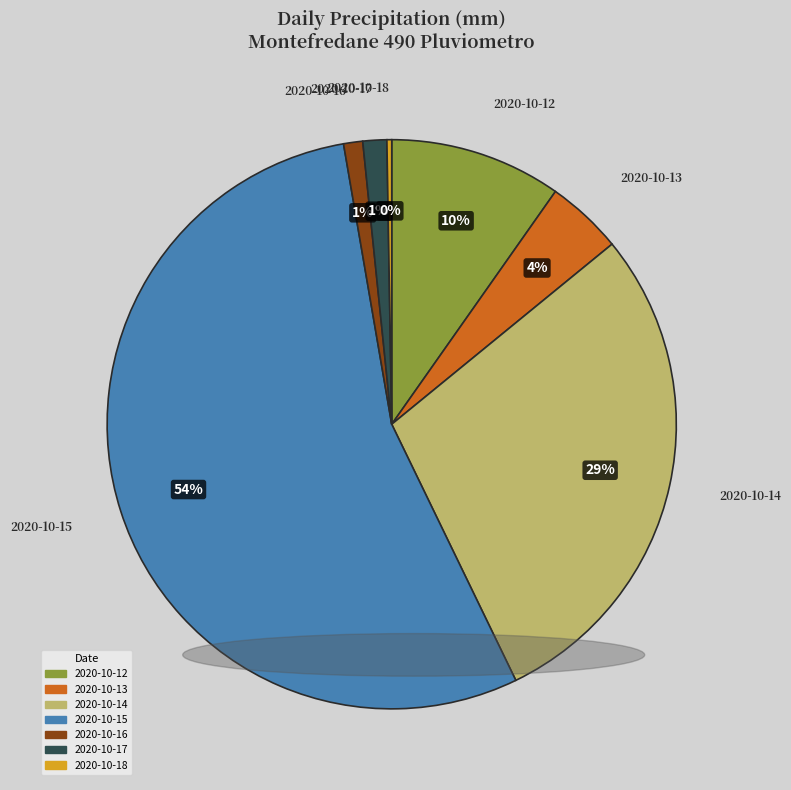

Which has a higher value, 2020-10-12 or 2020-10-16?

2020-10-12